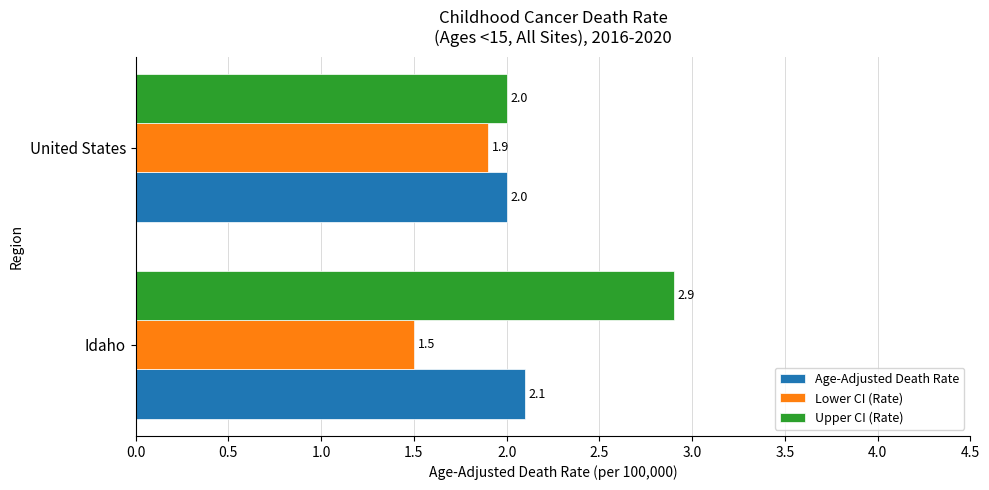

The value of Lower CI (Rate) at United States is 1.2. True or false?

False